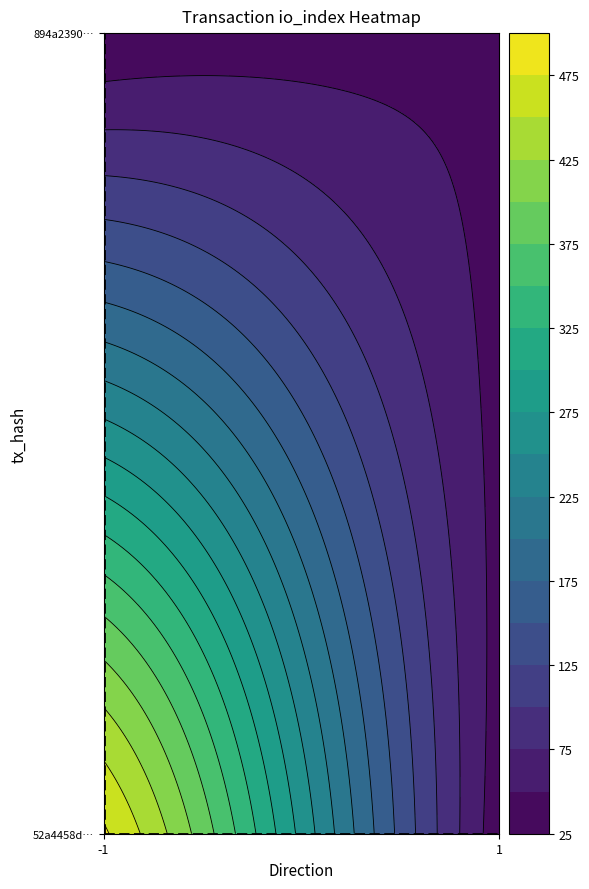

True or false: 894a2390af51396d3dcc574c293363833fe577c has a value of 61 at io_index.

False